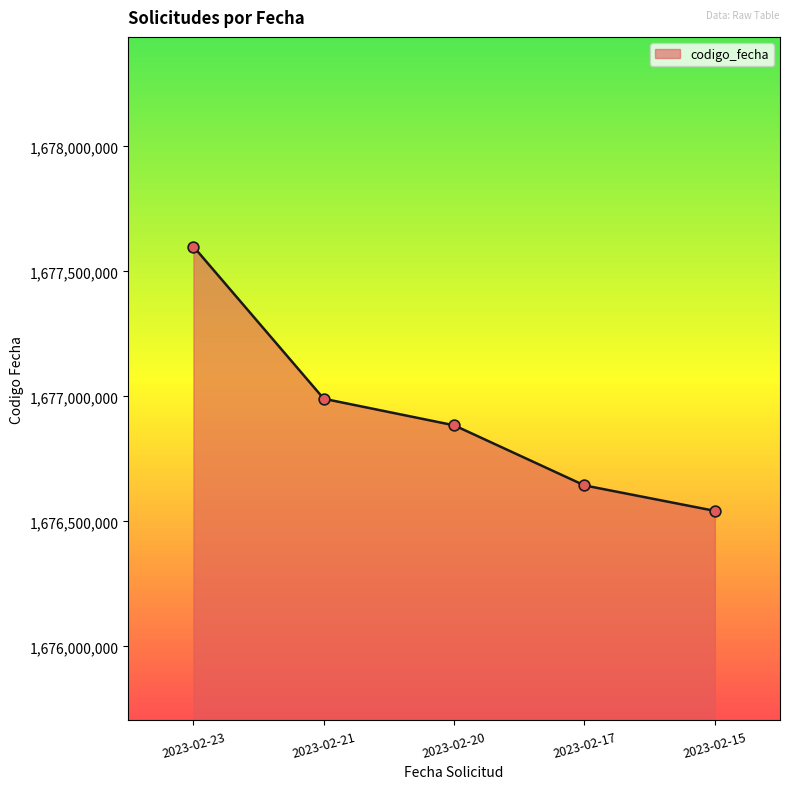

What is the change in value from 2023-02-23 to 2023-02-21?

-608806